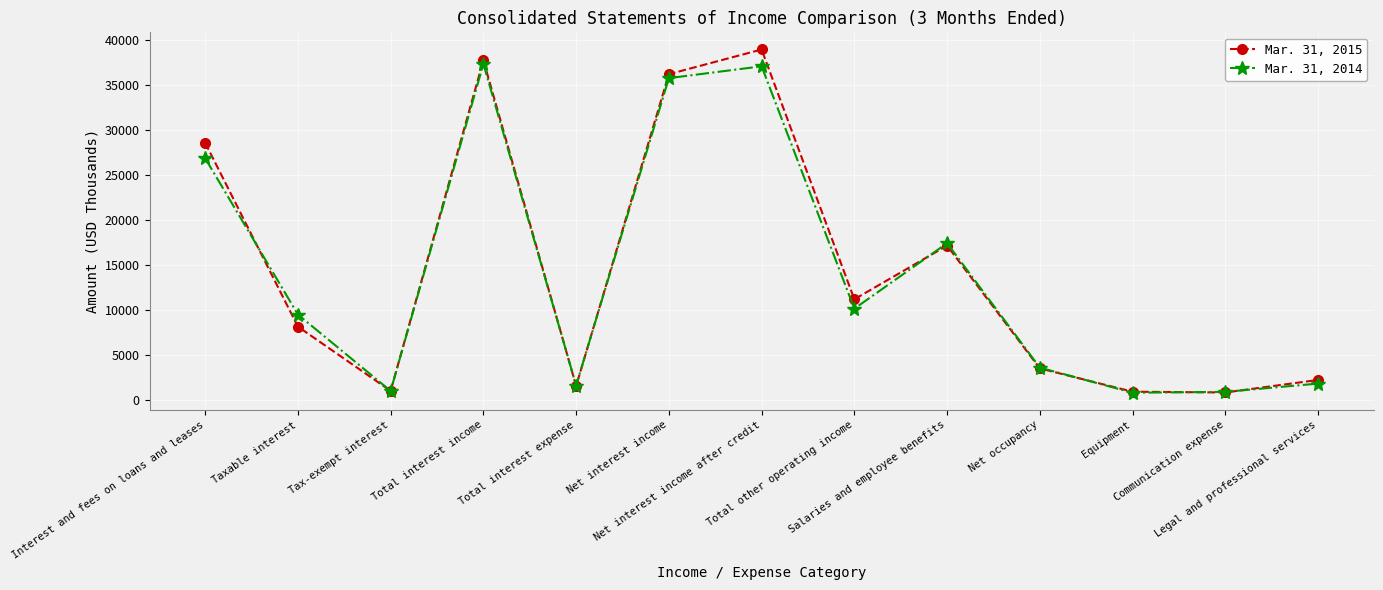

Does the chart display data point markers on the line(s)?

Yes